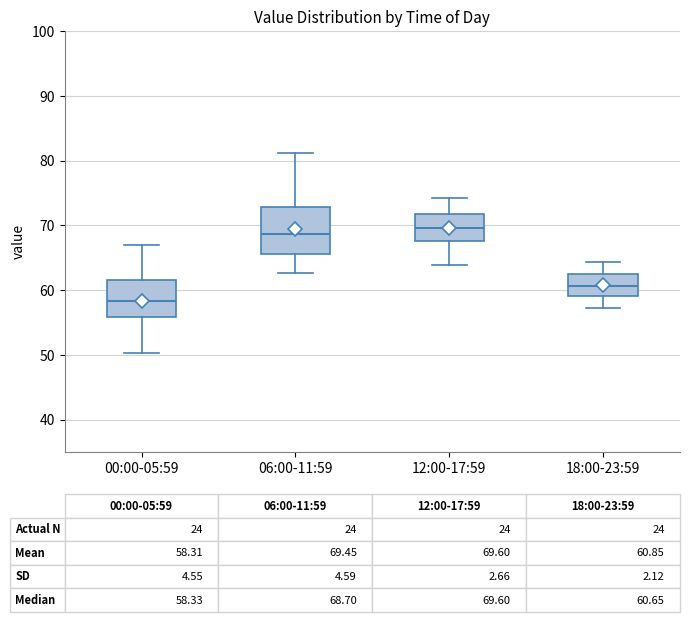

Comparing the boxes themselves (not the whiskers), which one is the tallest?

06:00-11:59